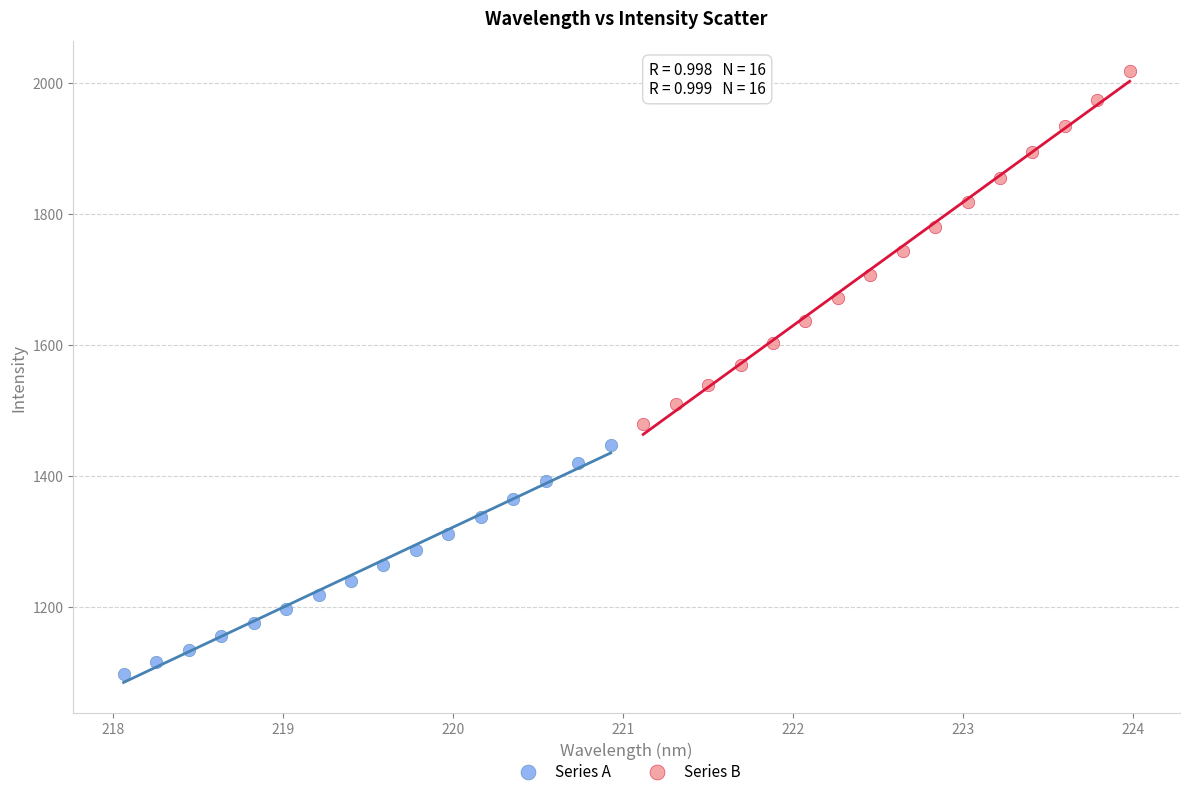

Which series reaches the minimum Y coordinate?

Series A